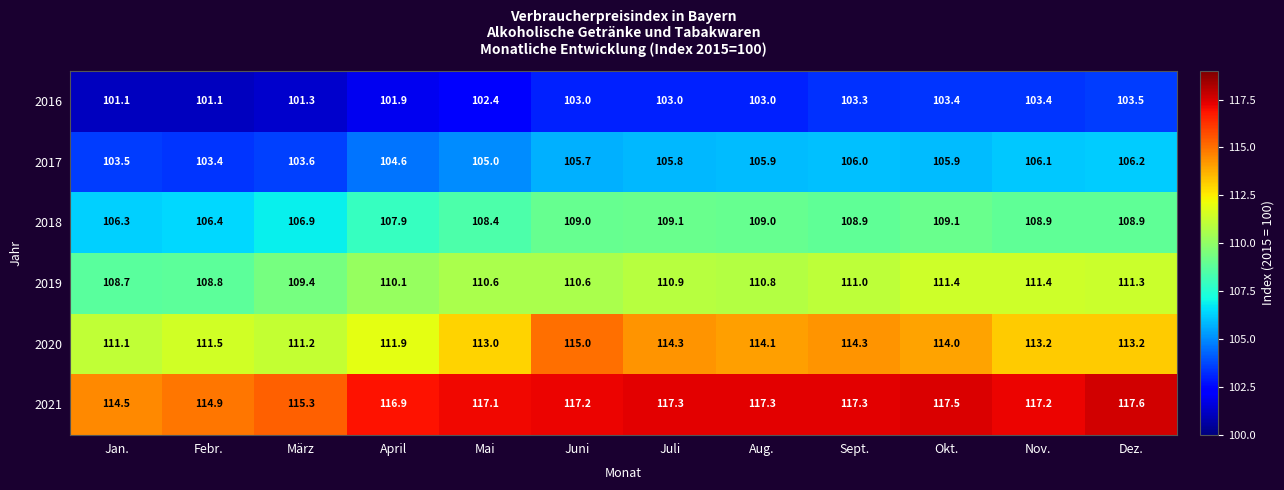

What is the approximate value of 2016 at Nov.?

103.4